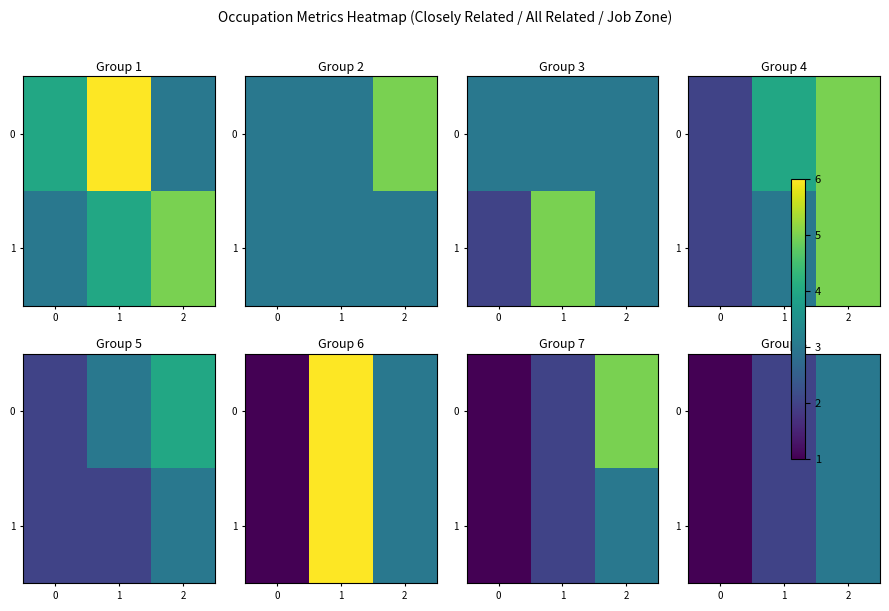

At how many categories does at least one series exceed 1?

2